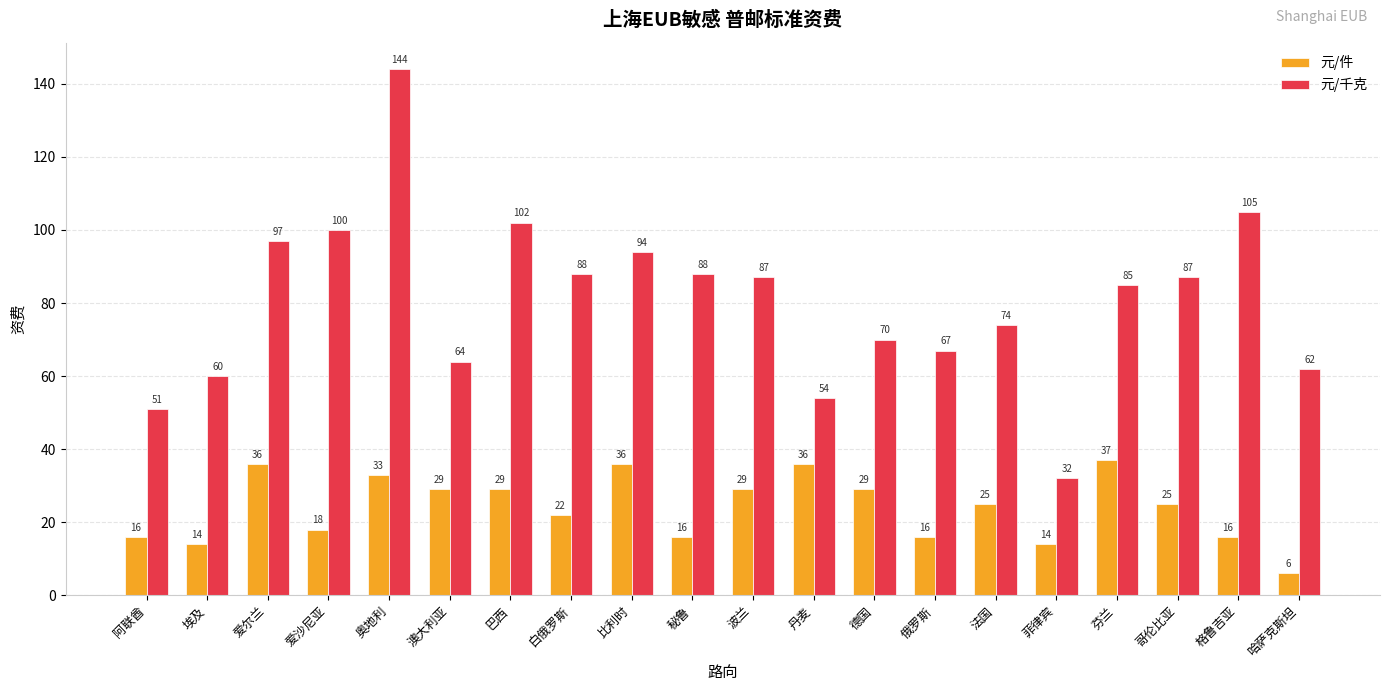

What is the maximum value for 元/千克?

144